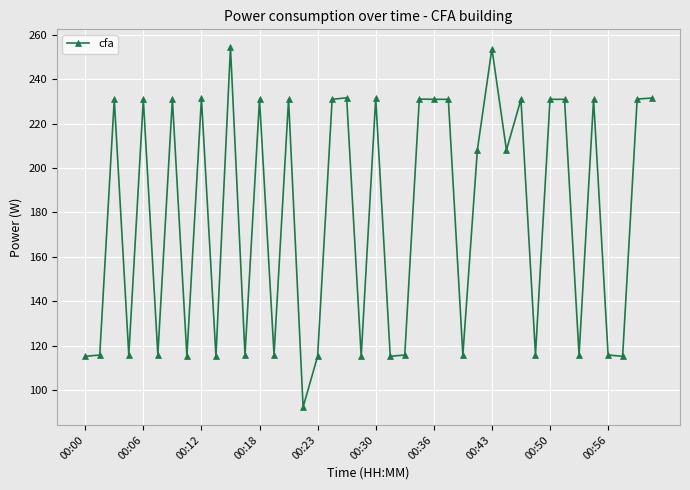

What is the minimum value shown in the chart?

92.3